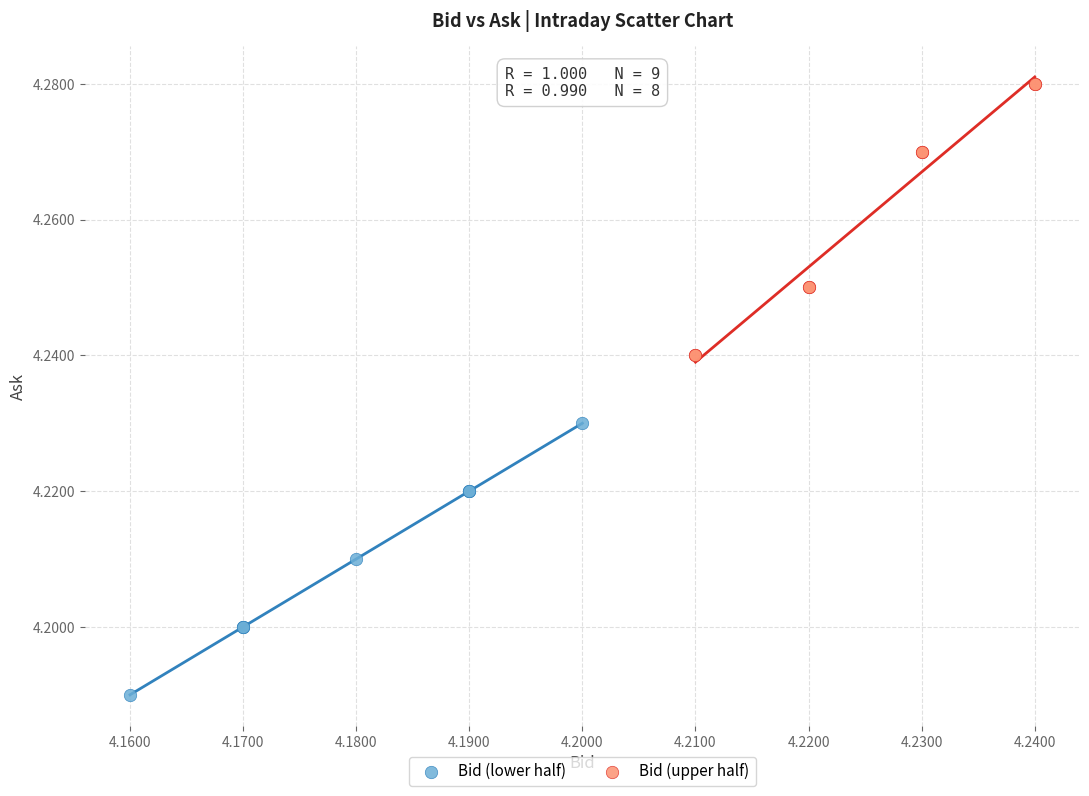

Which series reaches the maximum Y coordinate?

Bid (upper half)